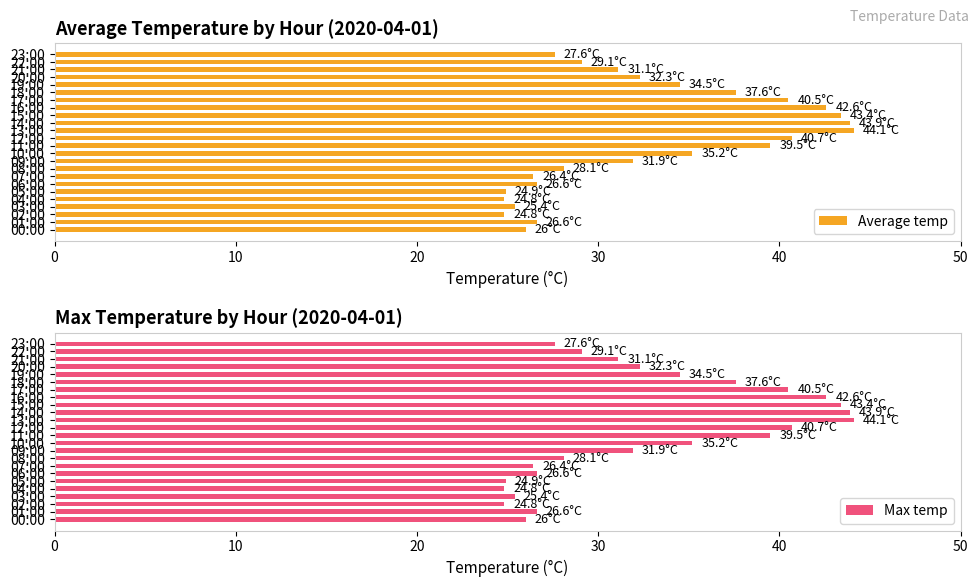

List the series in order of their peak value, highest first.

Average temp, Max temp